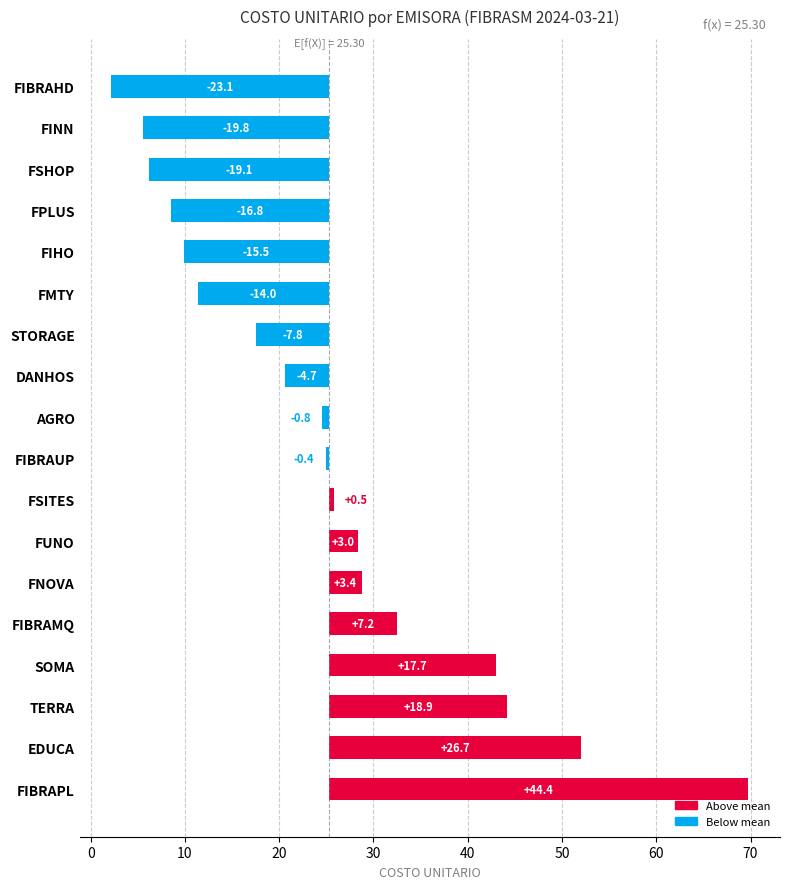

What is the difference between the second highest and minimum values?

49.8